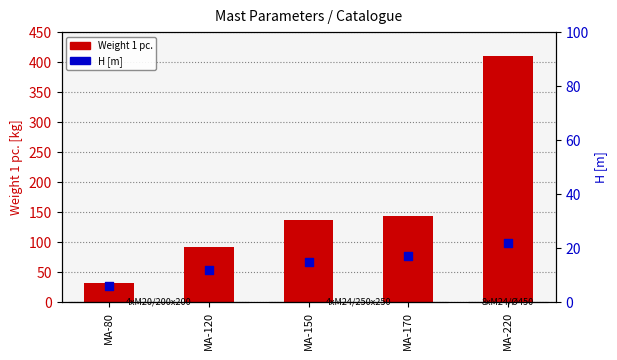

At which category is the sum across all series the highest?

MA-220